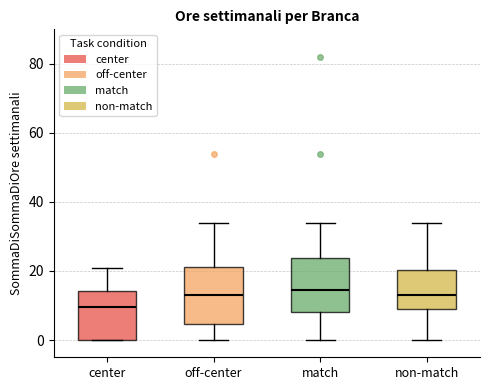

Reading left to right, transcribe this box plot: for each box, give where its median line is, the range the box spans, and where its two whiskers end, as read against the y-axis. The values are not printed on the chart, so give them approximately, as read against the axis.

center: median 10, box 0 to 14, whiskers 0 to 22
off-center: median 14, box 4 to 22, whiskers 0 to 34
match: median 14, box 8 to 24, whiskers 0 to 34
non-match: median 14, box 10 to 20, whiskers 0 to 34